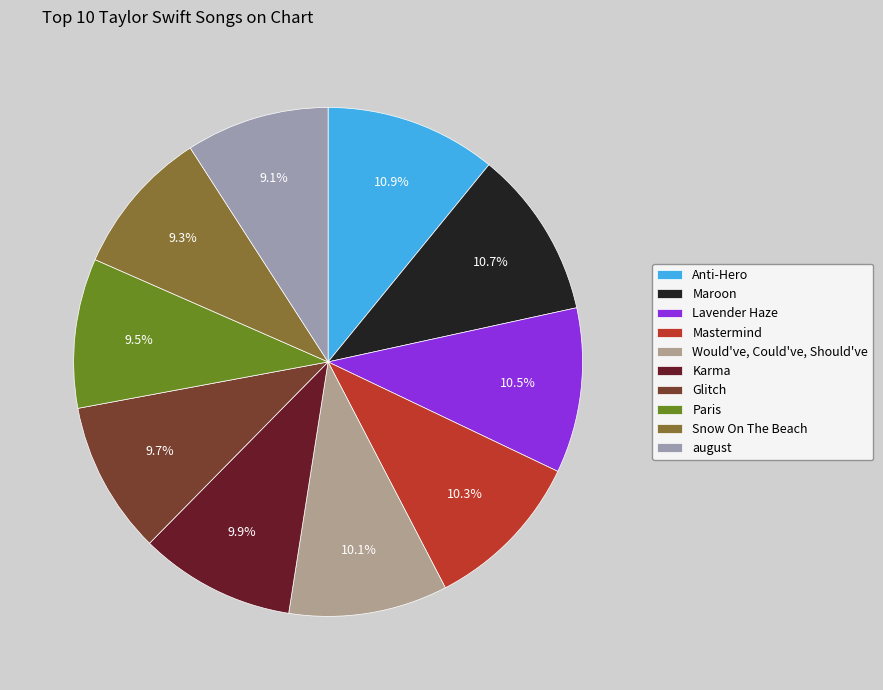

Is it true that Would've, Could've, Should've is 2% of the pie?

False